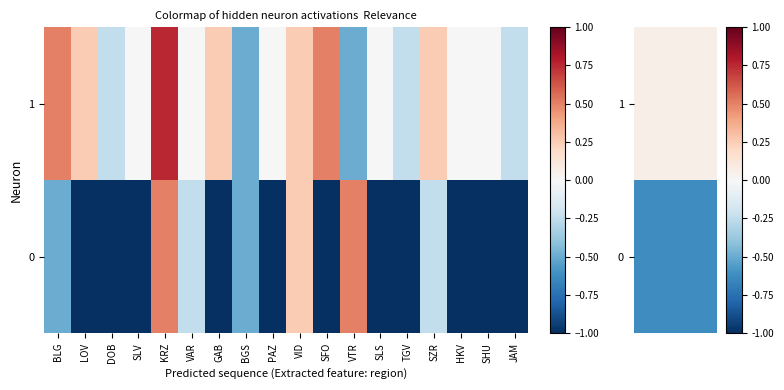

What is the total value across all series at SLV?

-1.0